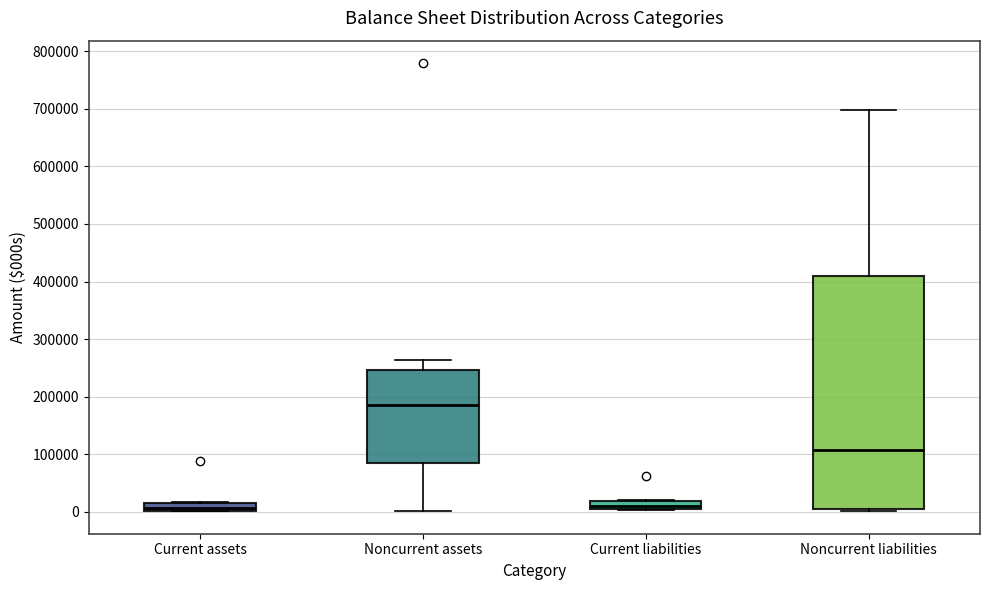

Comparing the boxes themselves (not the whiskers), which one is the tallest?

Noncurrent liabilities